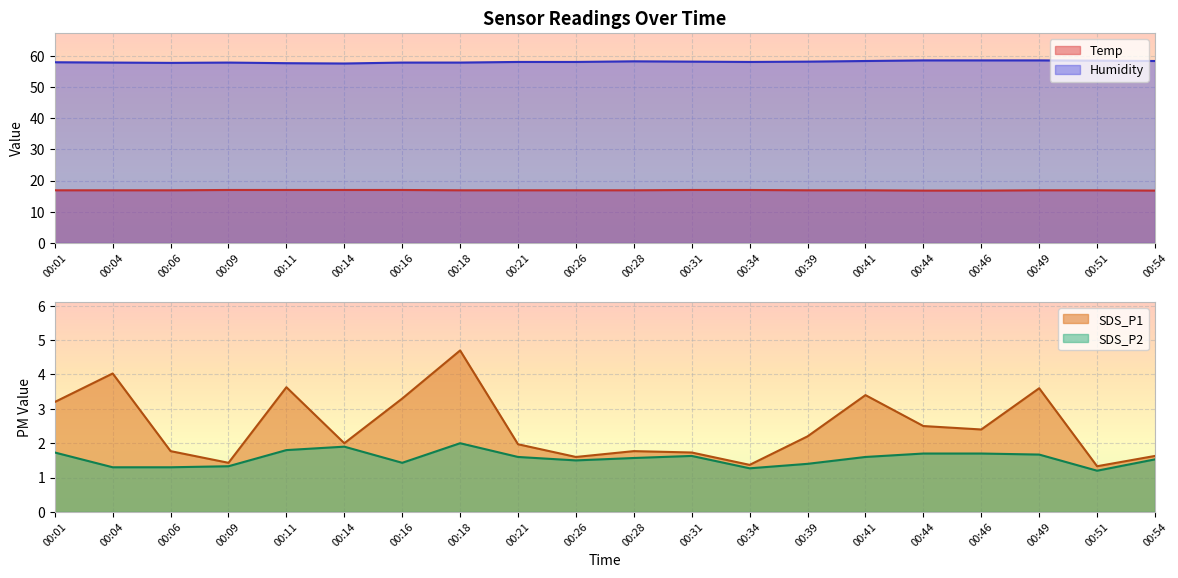

Is it true that Temp equals 16.9 at 00:26?

True